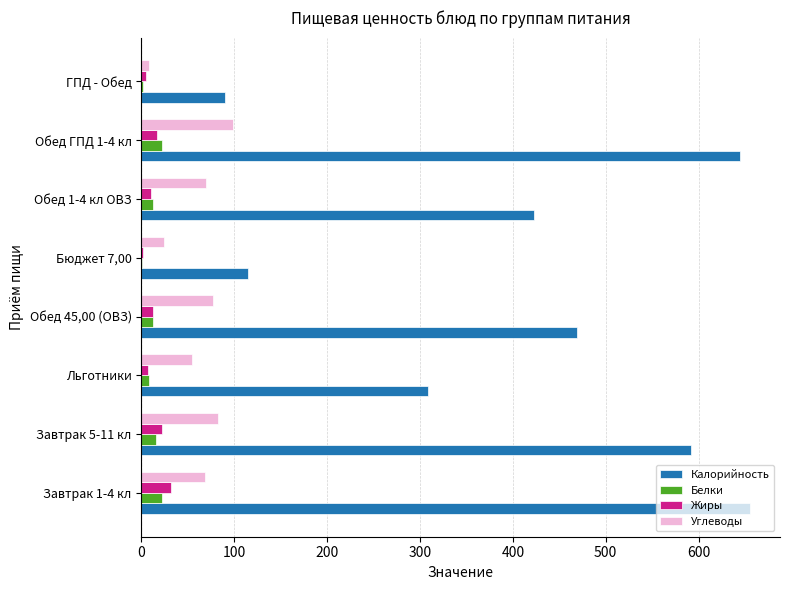

Is the value of Жиры at Завтрак 5-11 кл greater than the value of Калорийность at Завтрак 1-4 кл?

No